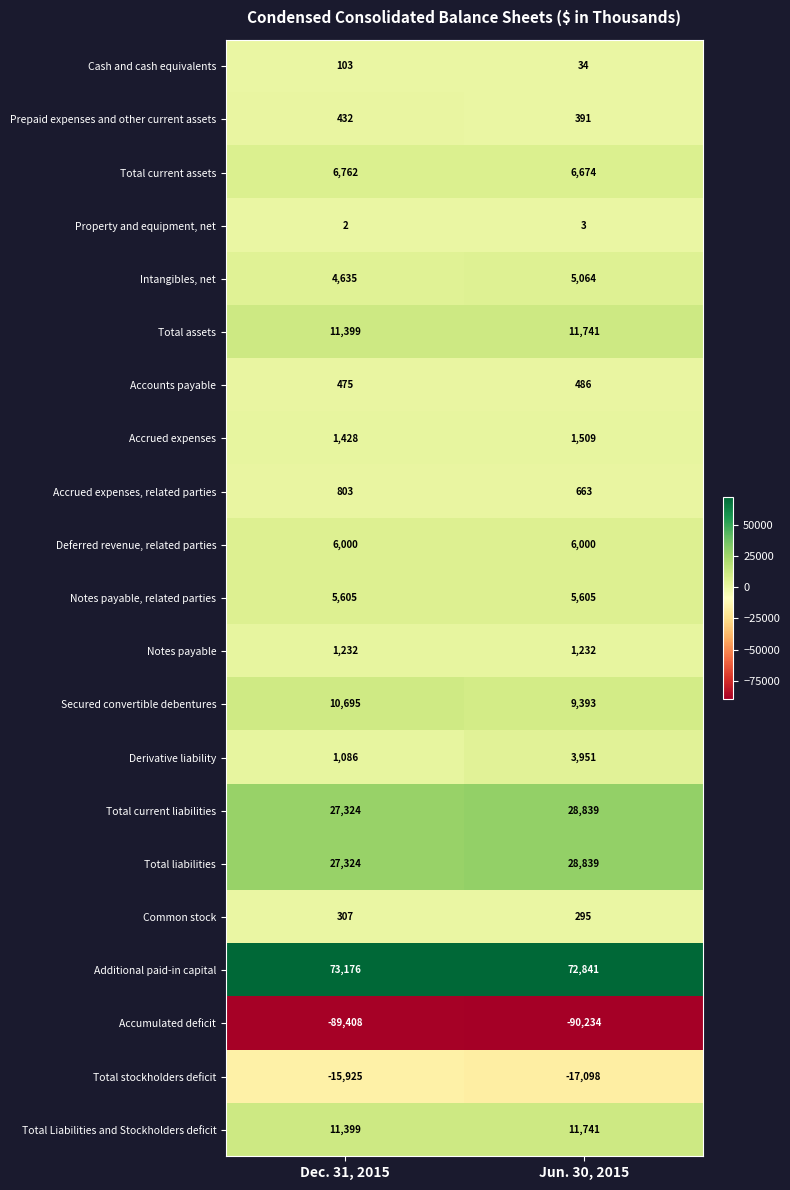

Read the Cash and cash equivalents value at Jun. 30, 2015, to the nearest 5.

35